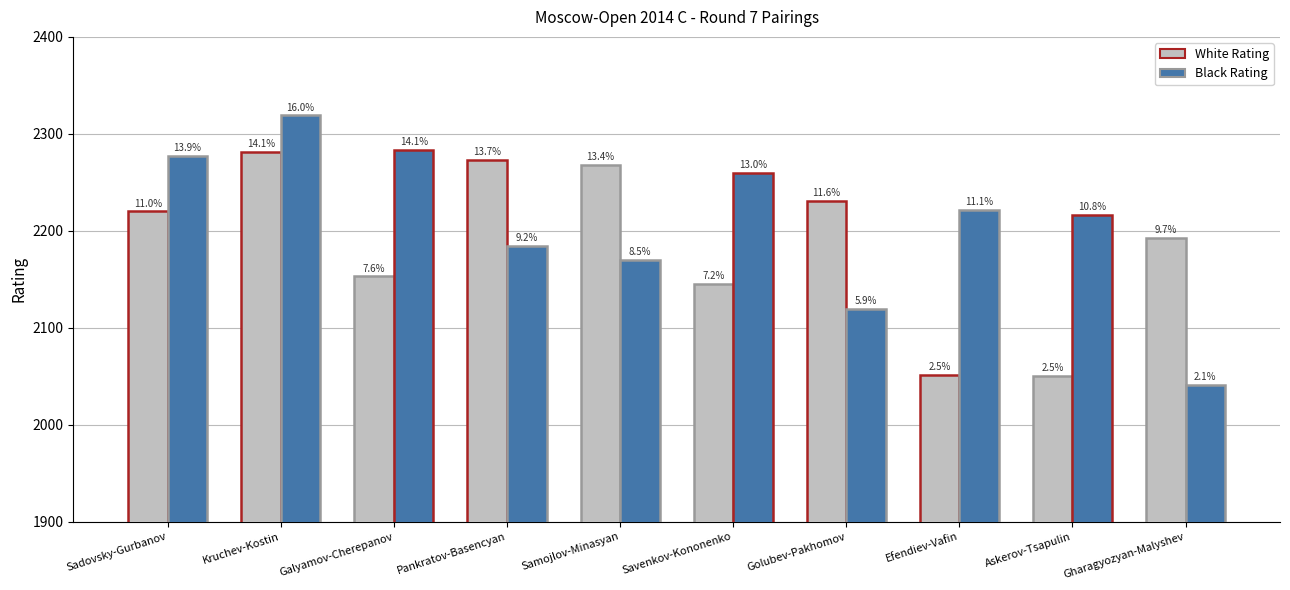

The value of Black Rating at Askerov-Tsapulin is 2216. True or false?

True